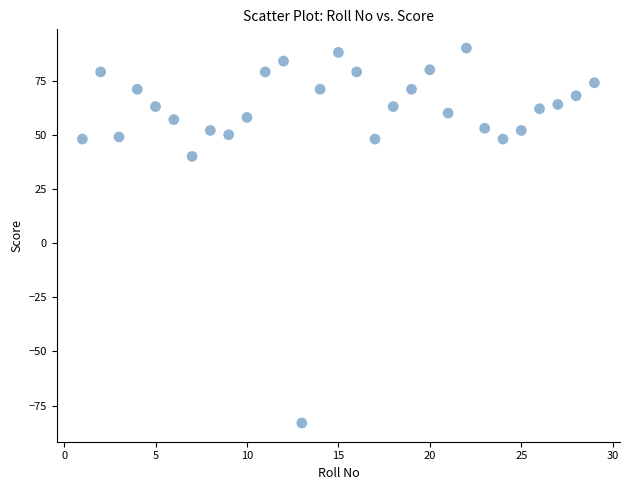

What is the range of X values (max minus min)?

28